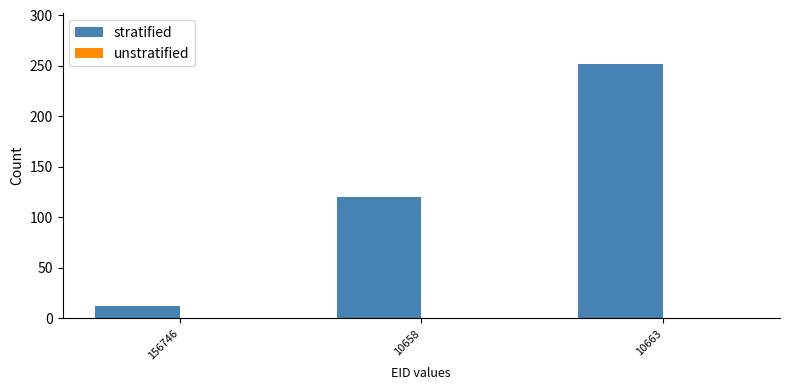

Rank the categories by value from lowest to highest.

156746, 10658, 10663